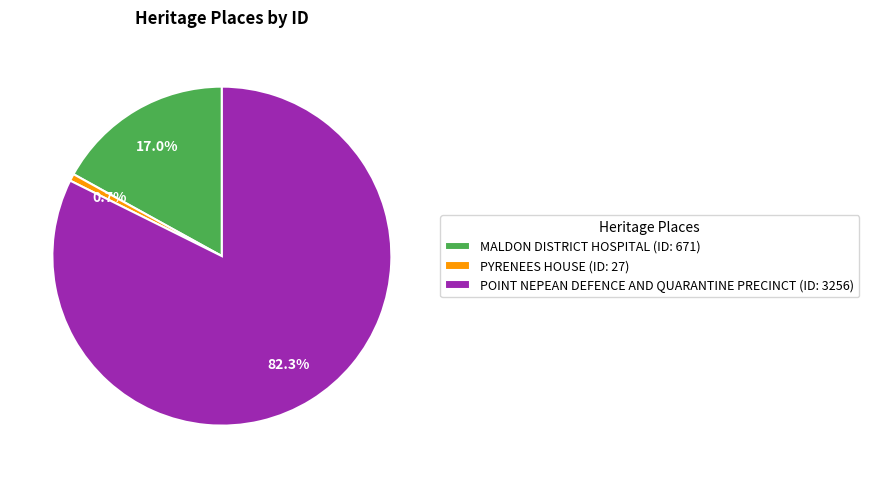

To the nearest percent, what is the difference between the largest and smallest slice percentages?

82%